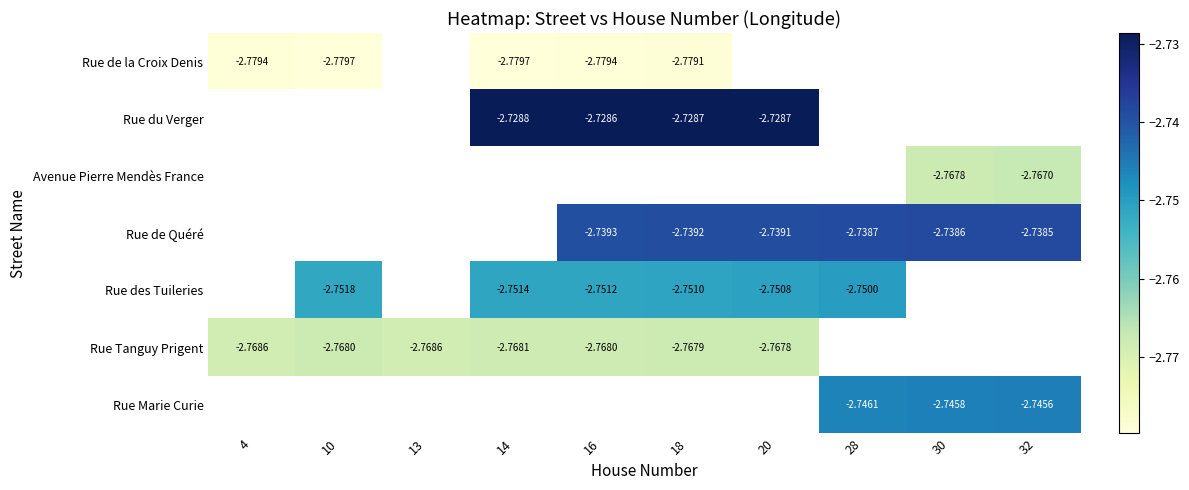

Is the value of Rue de Quéré at 16 greater than the value of Rue du Verger at 18?

No